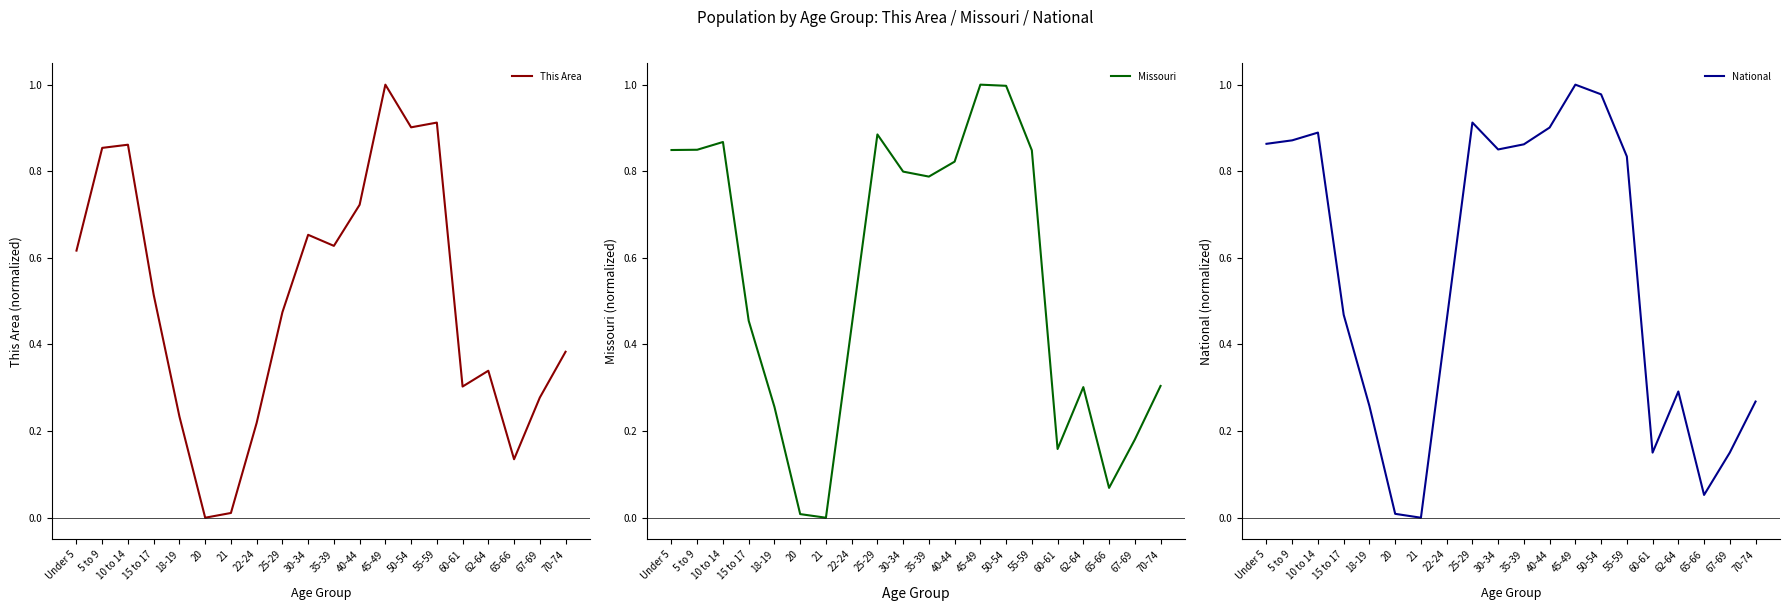

True or false: Missouri and This Area intersect in this chart.

True